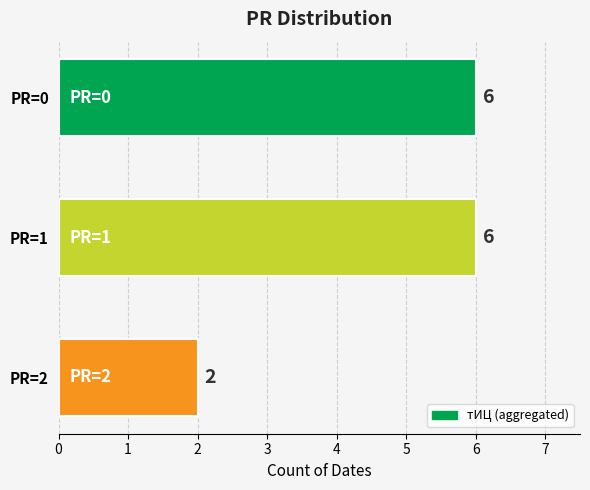

What is the value of the 2nd bar from the top?

6